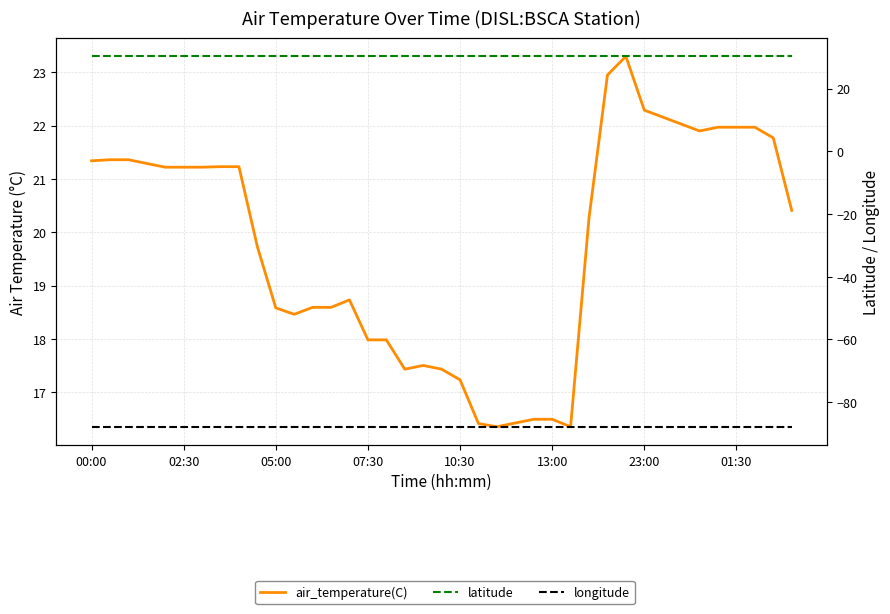

What position from the right is 05:00?

29